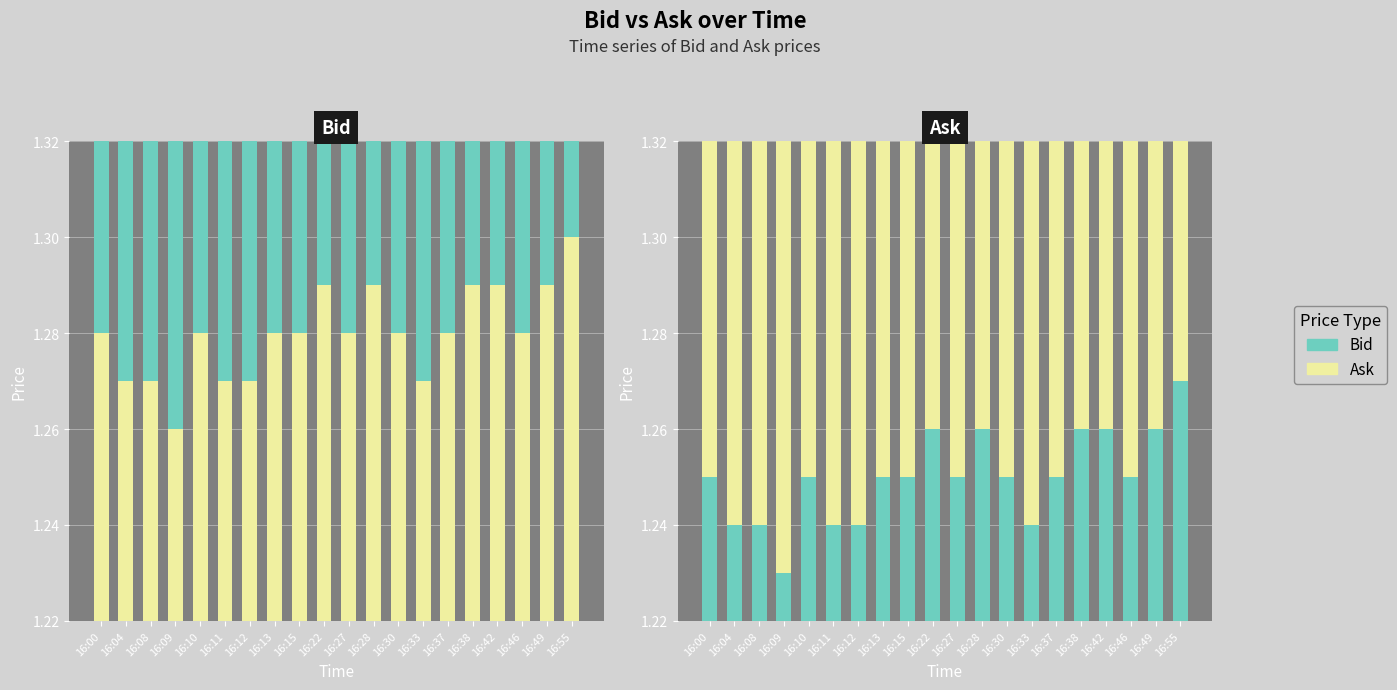

At 16:30, list the series in order from smallest to largest.

Bid, Ask